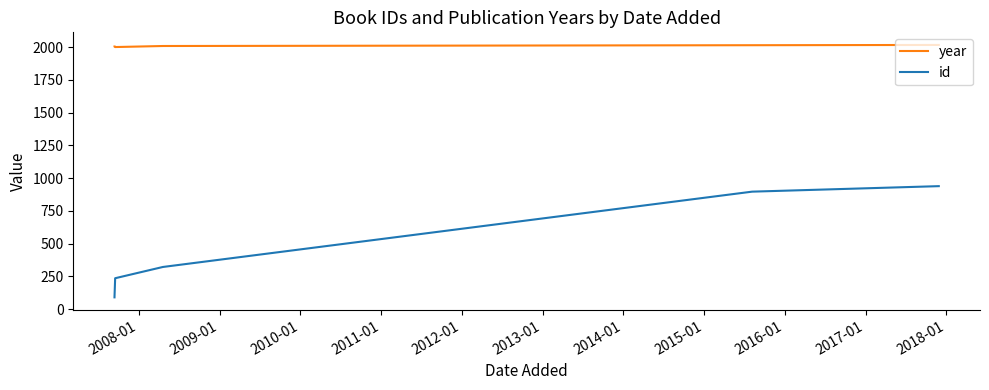

At 2010-01, list the series in order from largest to smallest.

year, id